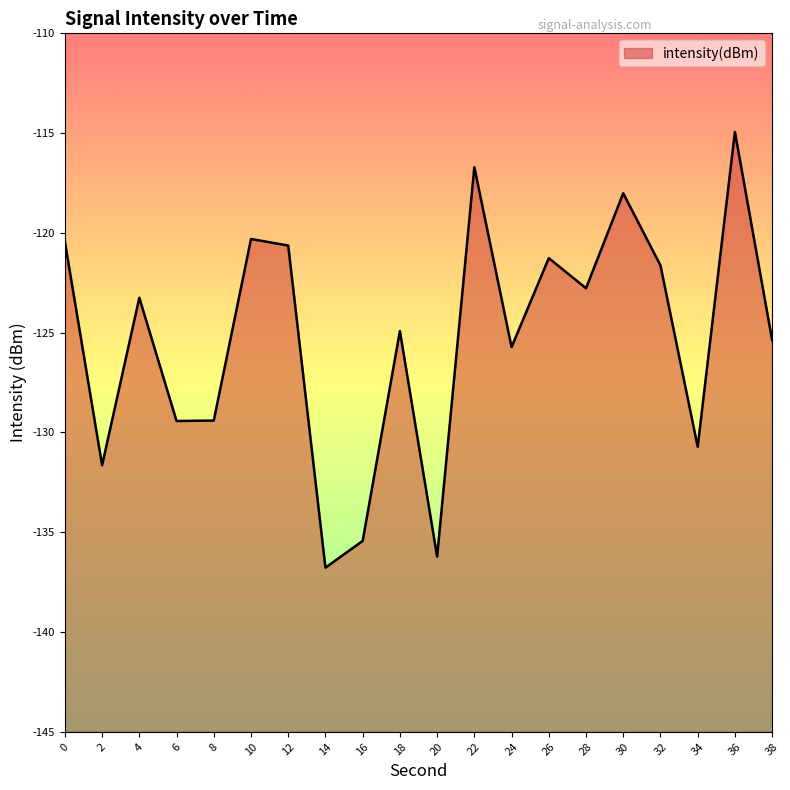

What is the greatest value displayed?

-114.9